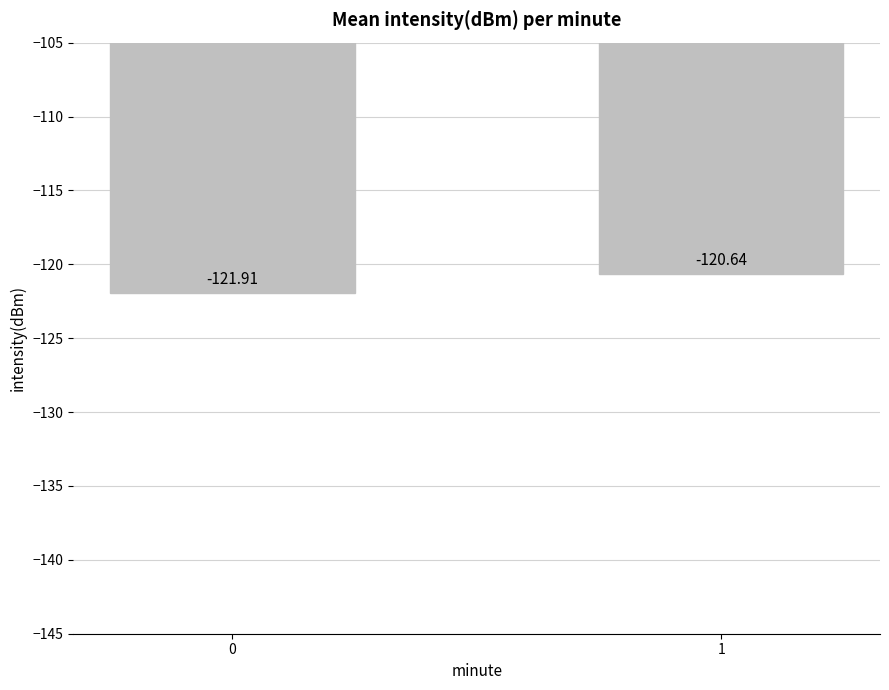

The value at 1 is -120.6. True or false?

True